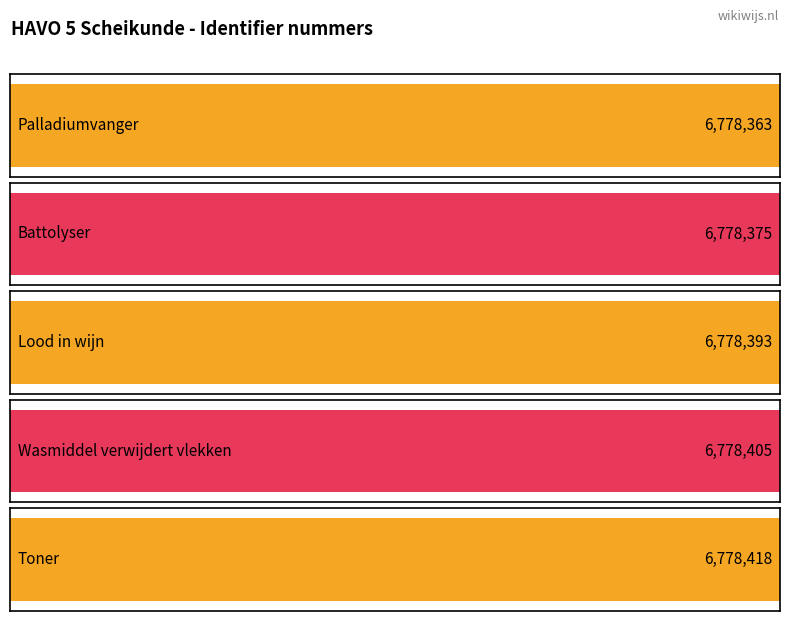

Is it true that the value at Toner is 6778418?

True